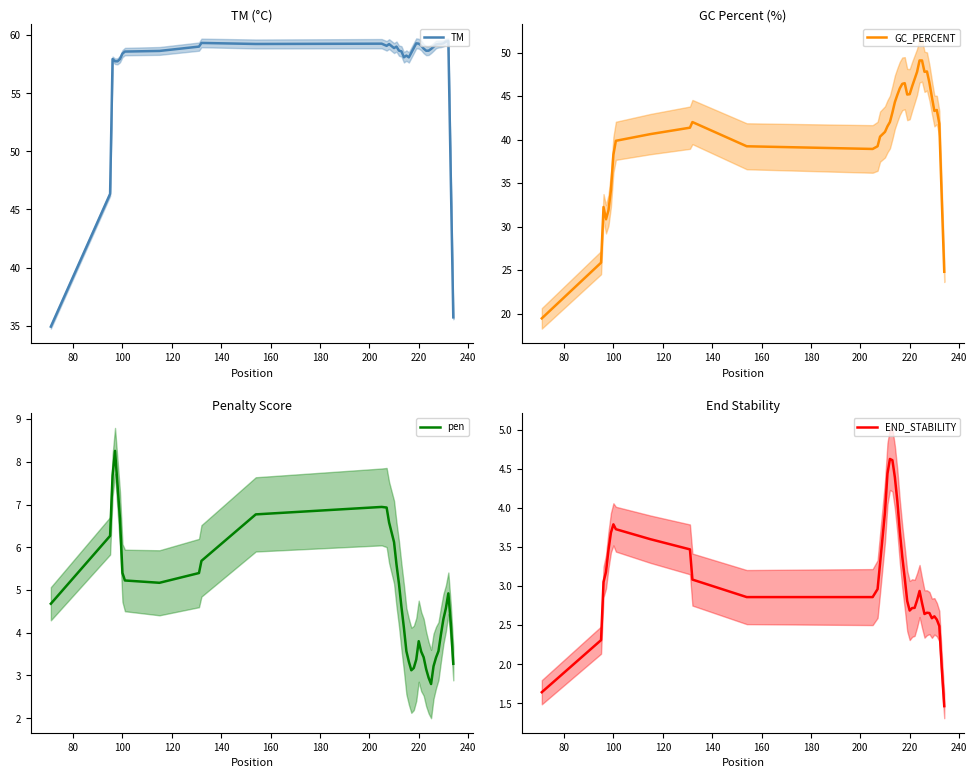

What is the minimum value for END_STABILITY?

1.5